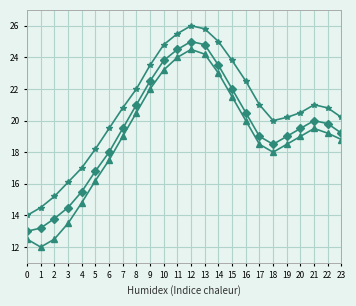

What is the greatest value displayed?

26.0